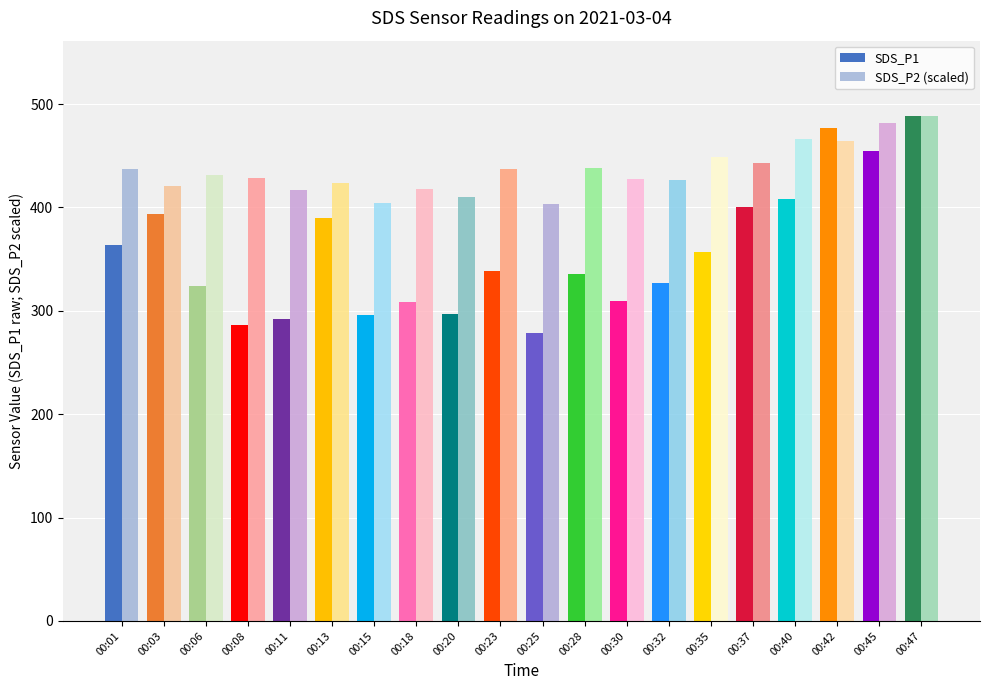

What is the spread (max minus min) of values at 00:32?

99.6